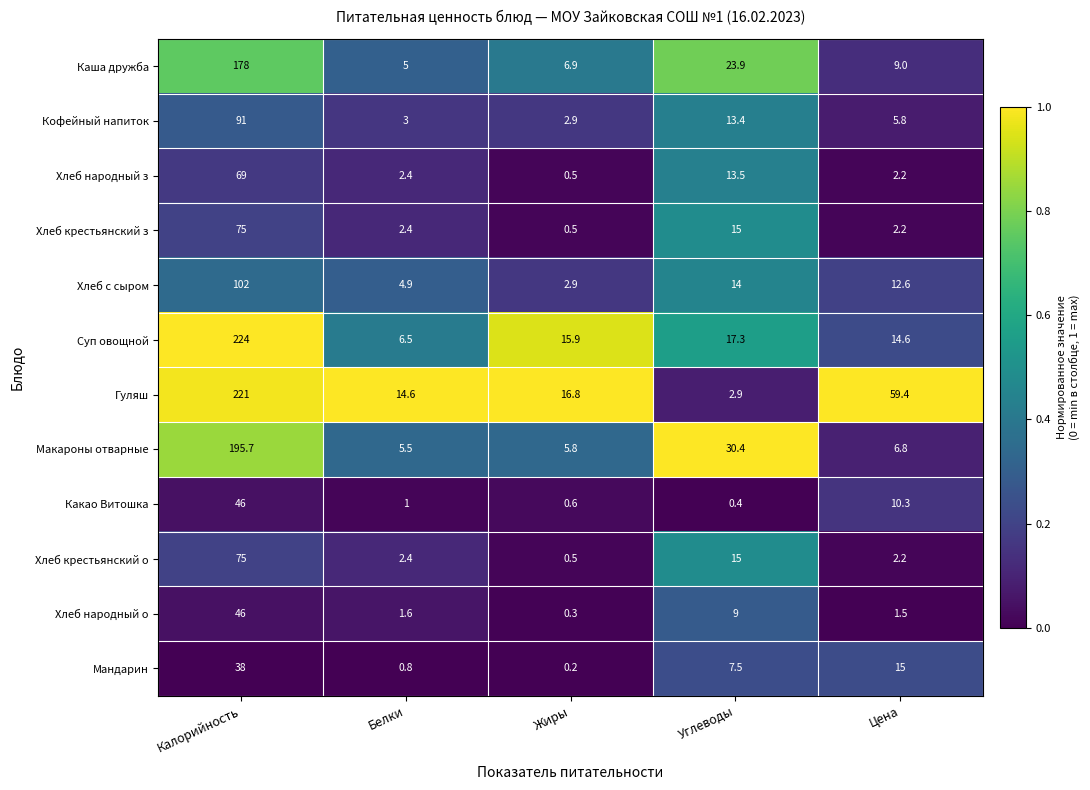

Which series has the largest total across all categories?

Гуляш